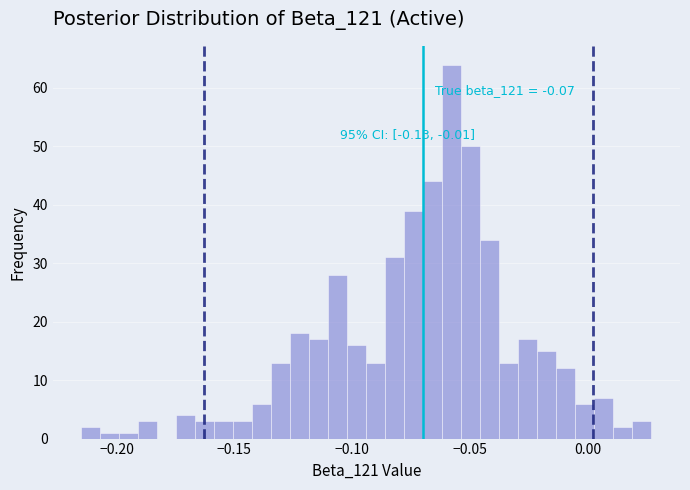

Read against the x-axis, roughly where is the centre of the tallest bar?

-0.060